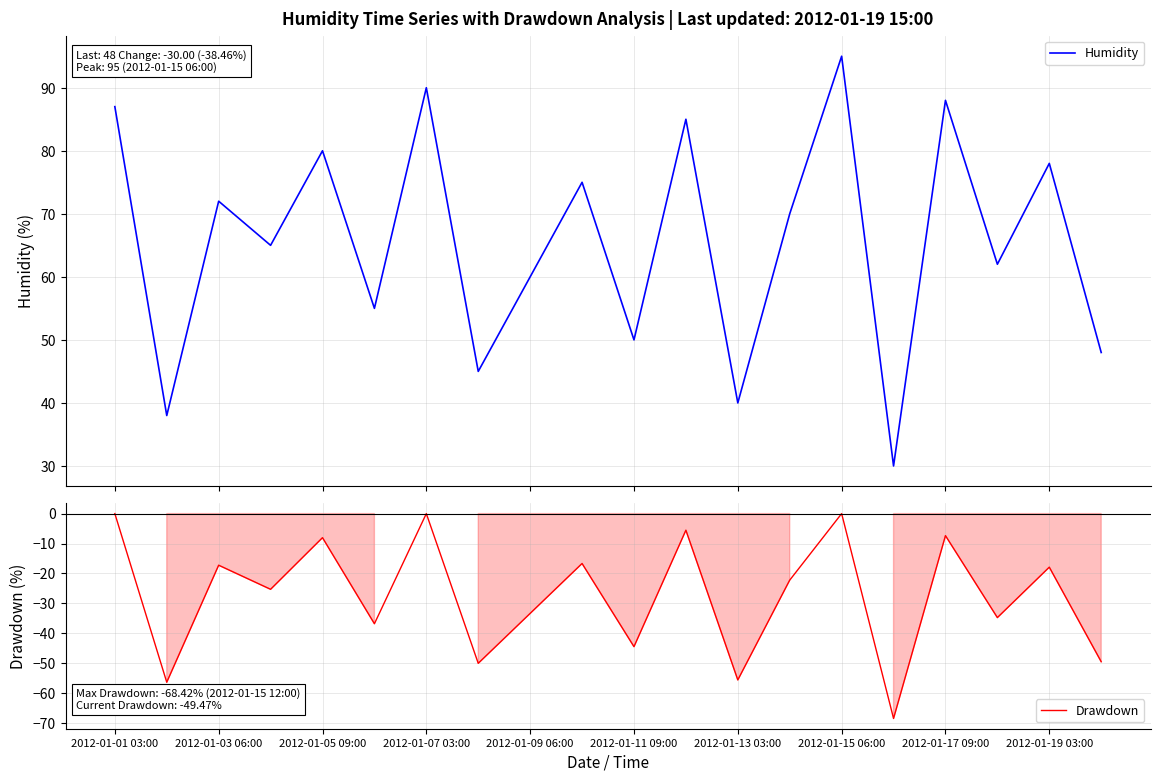

Which series has the largest total across all categories?

Humidity